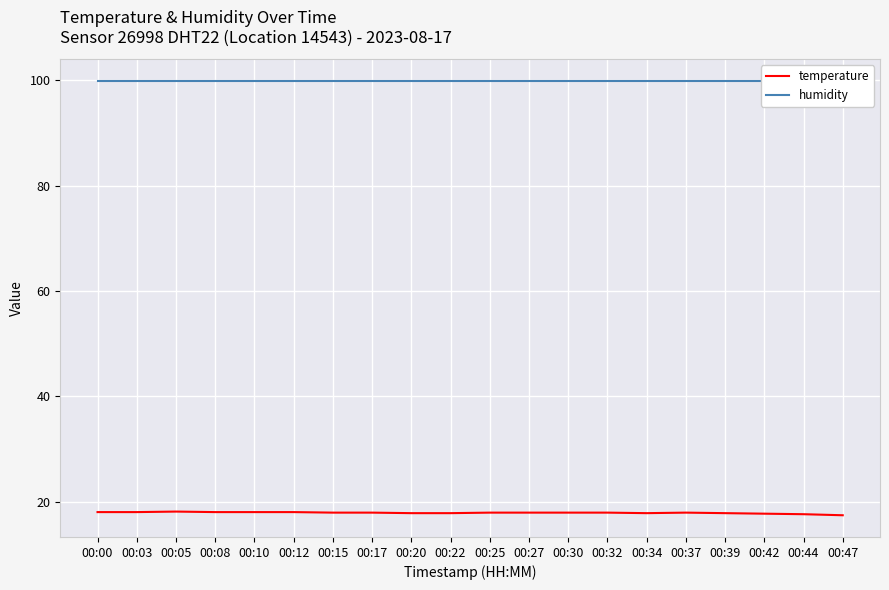

Which series has the largest total across all categories?

humidity